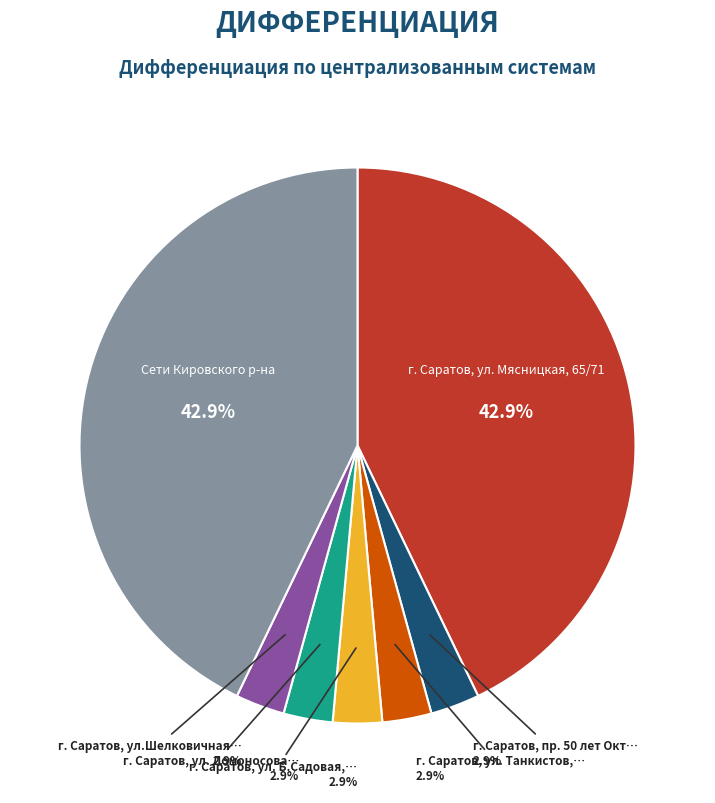

Is there a majority slice in this chart?

No